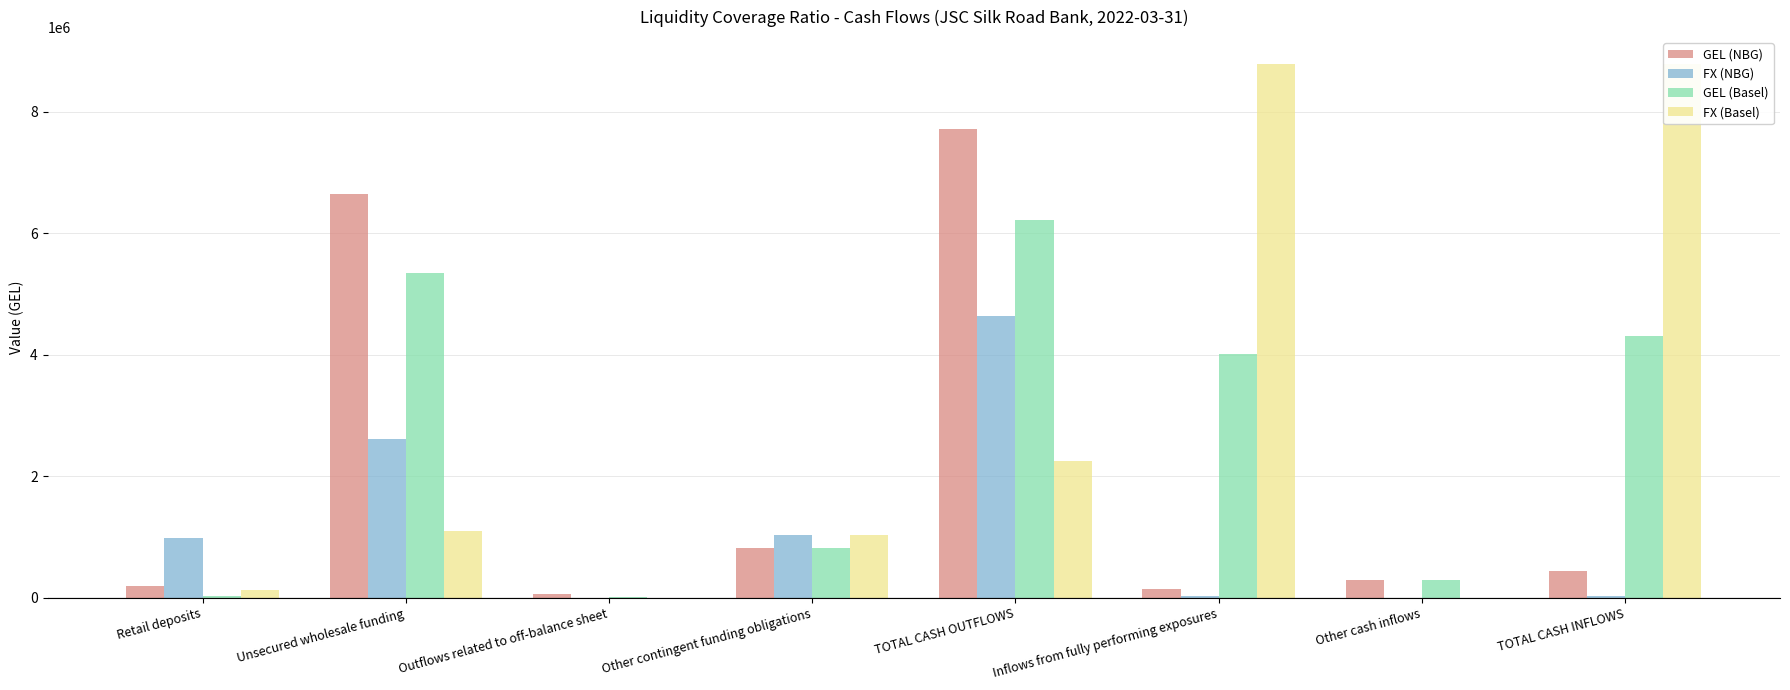

At Other contingent funding obligations, list the series in order from smallest to largest.

GEL (NBG), GEL (Basel), FX (NBG), FX (Basel)